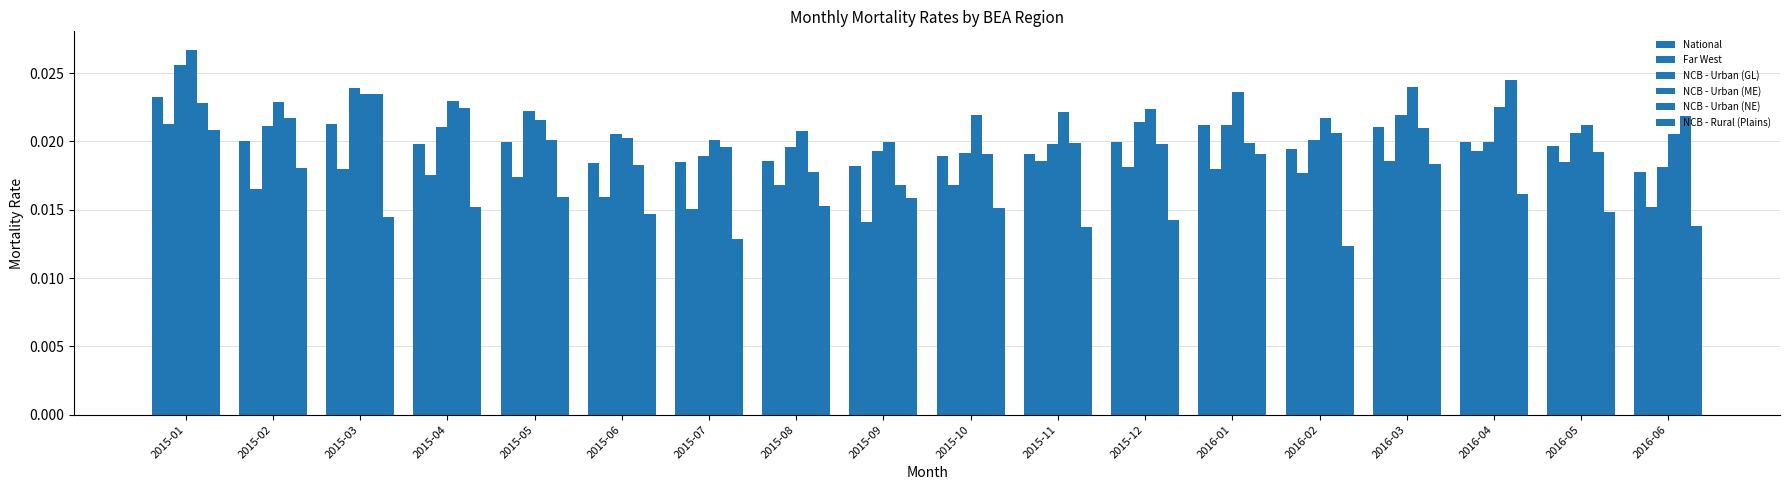

Which has a higher value, 2015-04 or 2015-02?

2015-02